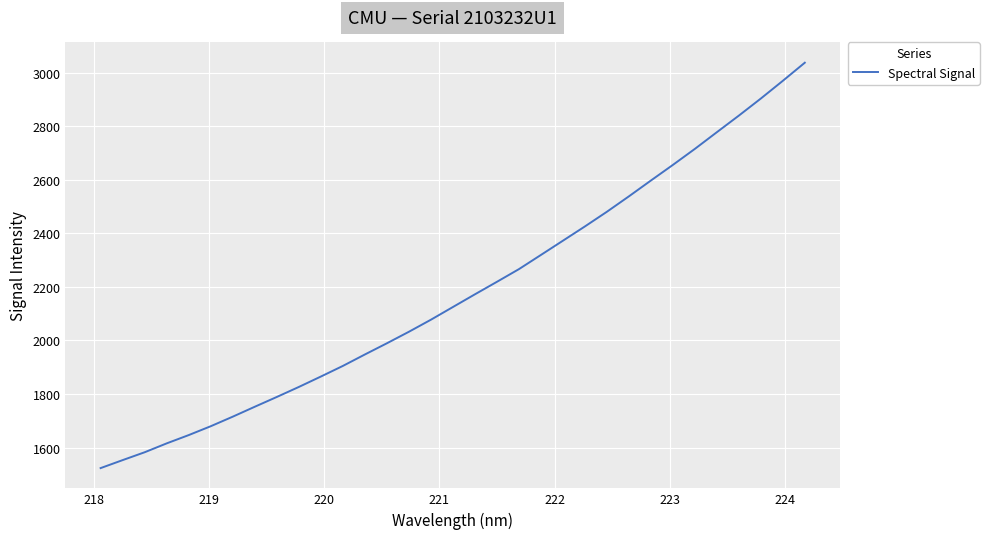

What is the greatest value displayed?

3036.7